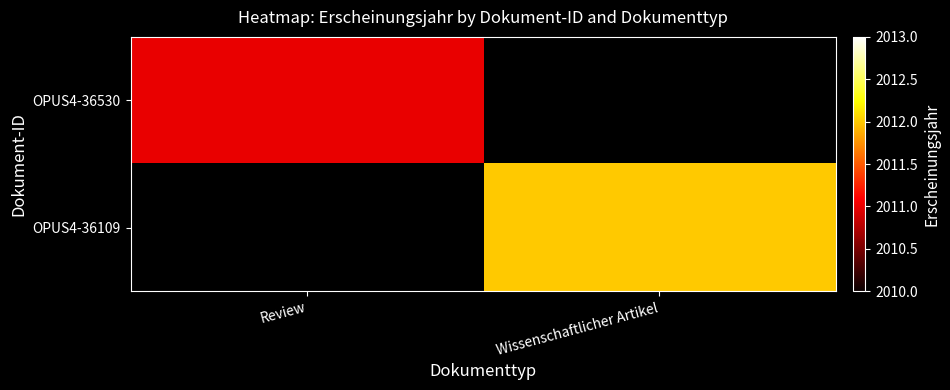

True or false: OPUS4-36530 has a value of 2668.2 at Review.

False